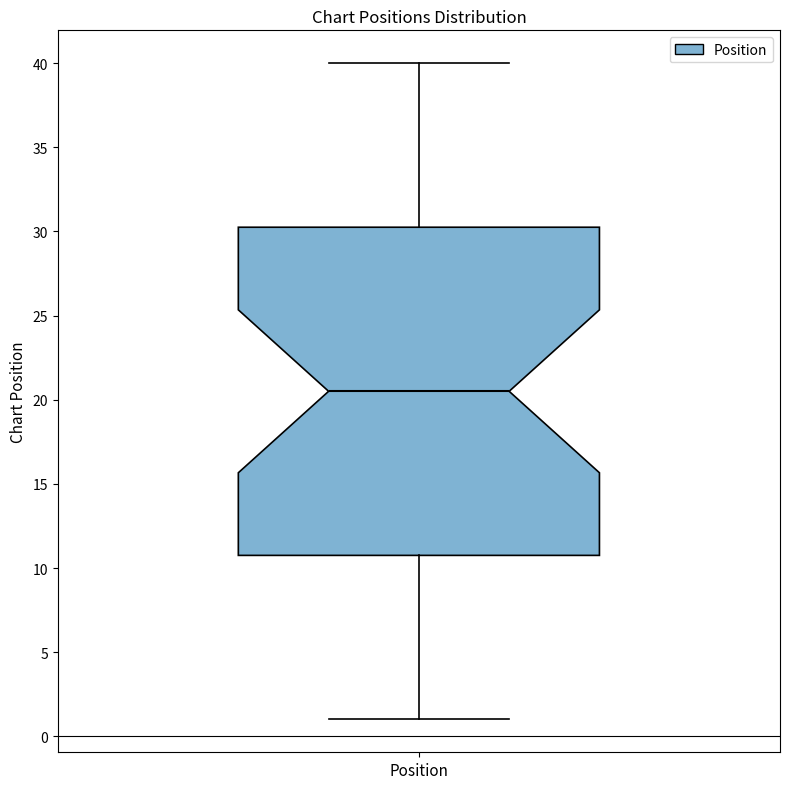

Transcribe this box plot: give where the median line is, the range the box spans, and where the two whiskers end, as read against the y-axis. The values are not printed on the chart, so give them approximately, as read against the axis.

median 20.5, box 11.0 to 30.5, whiskers 1.0 to 40.0